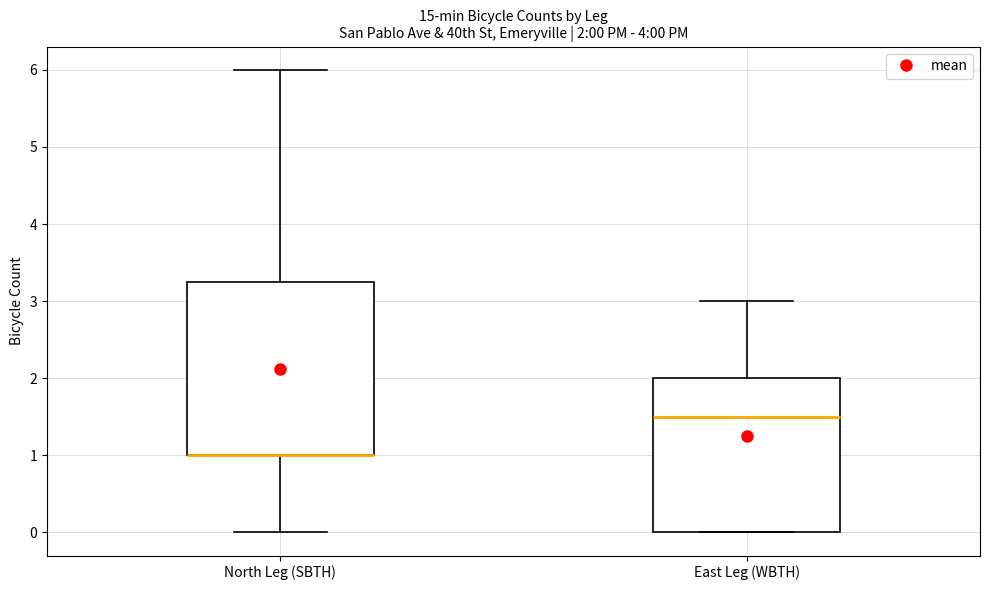

Which box is the tallest, from its lower edge to its upper edge?

North Leg (SBTH)